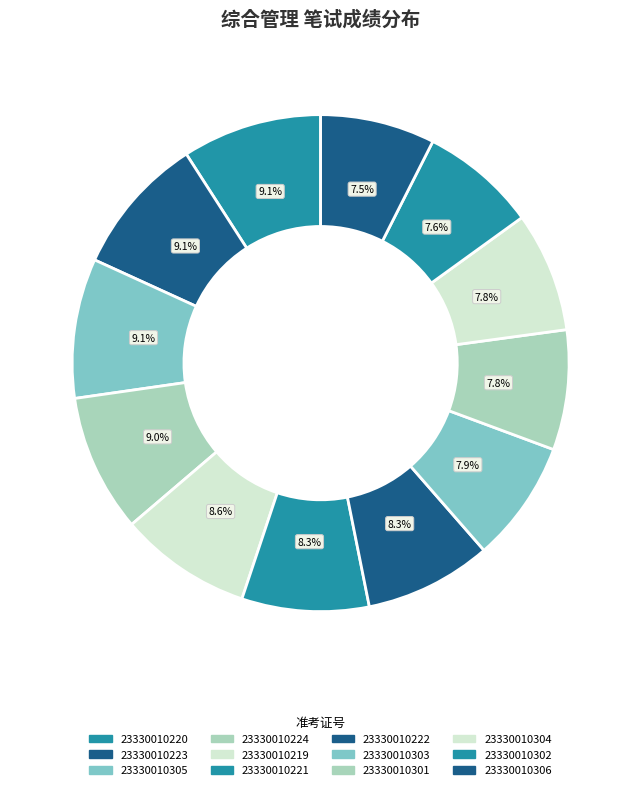

To the nearest percent, what is the average slice percentage?

8%